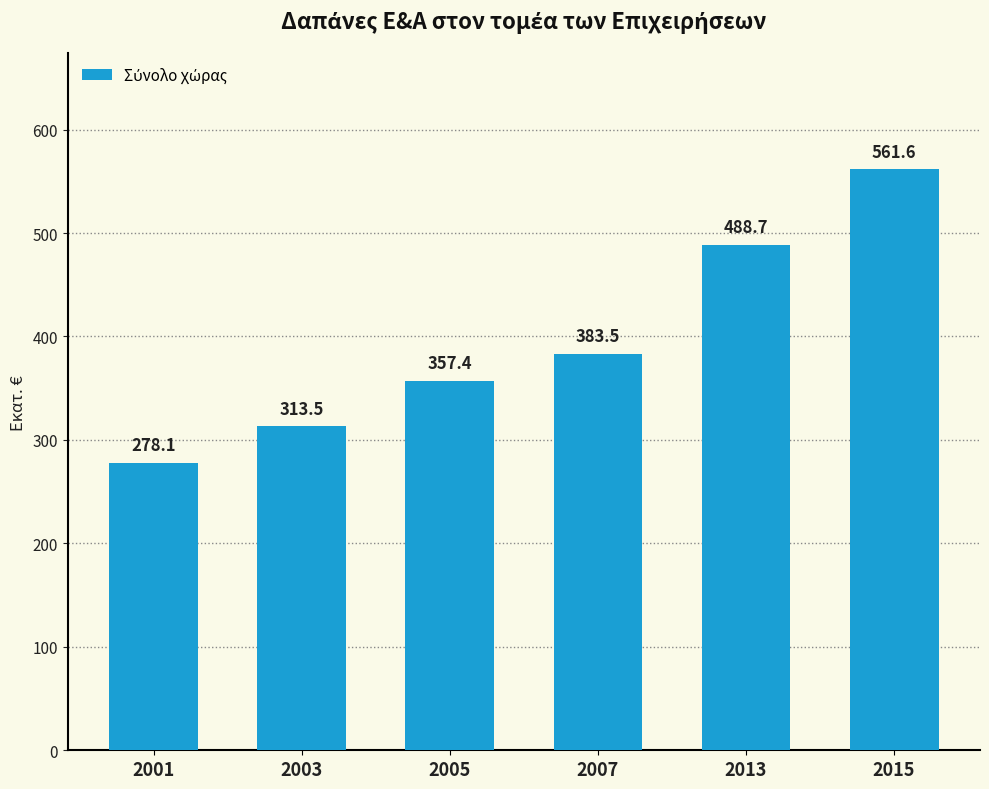

List the labels in order of value, smallest first.

2001, 2003, 2005, 2007, 2013, 2015